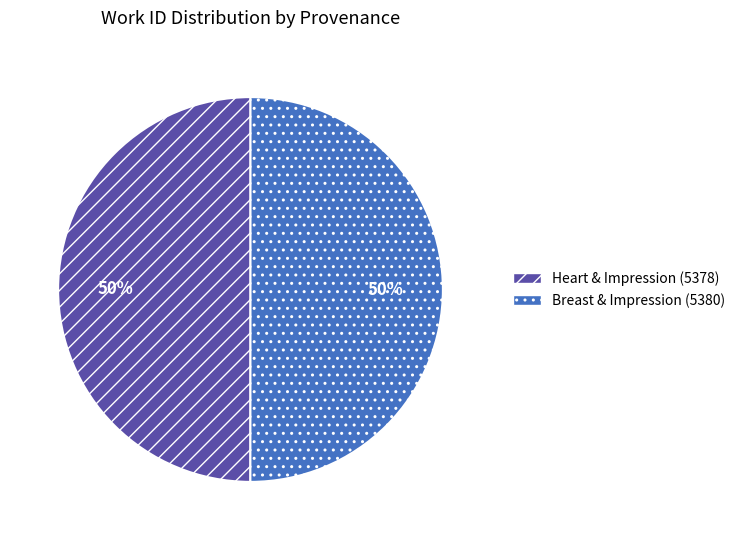

To the nearest percent, what is the average slice percentage?

50%